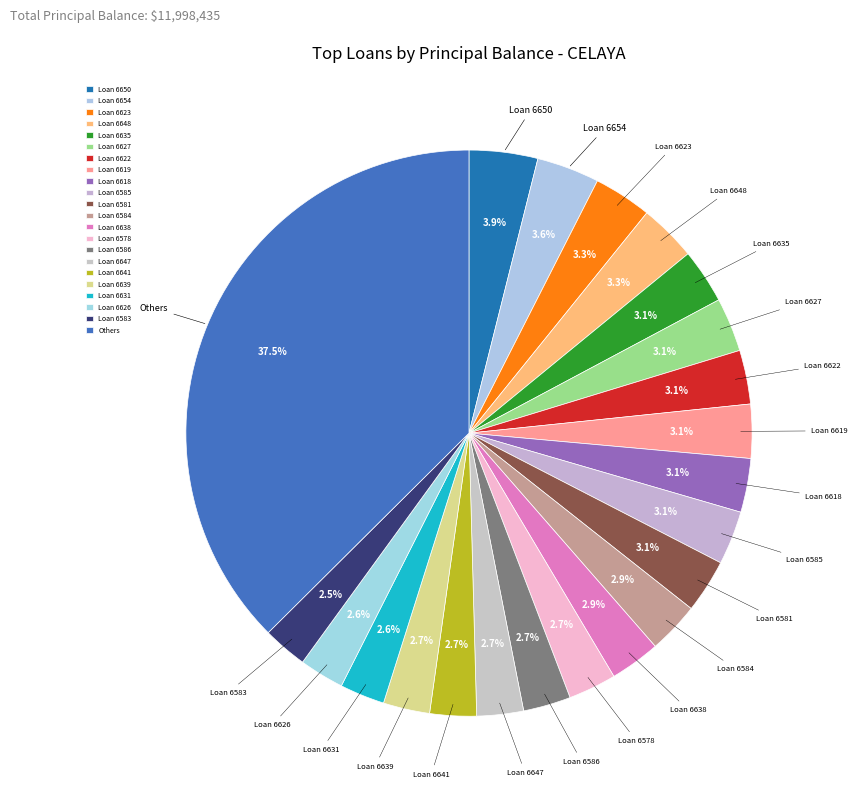

Between Loan 6626 and Loan 6622, which is larger?

Loan 6622